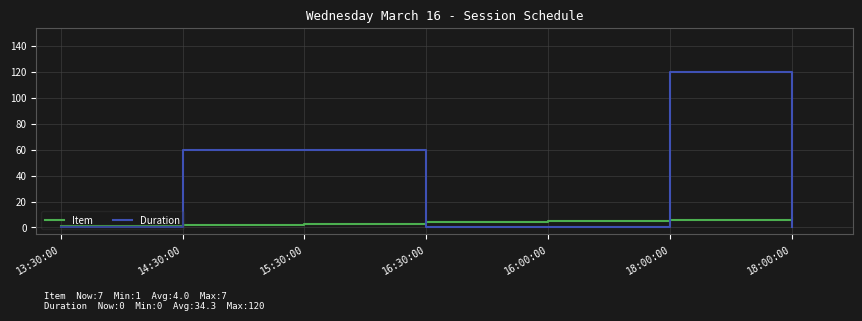

Is this an area chart (filled region under the line)?

No